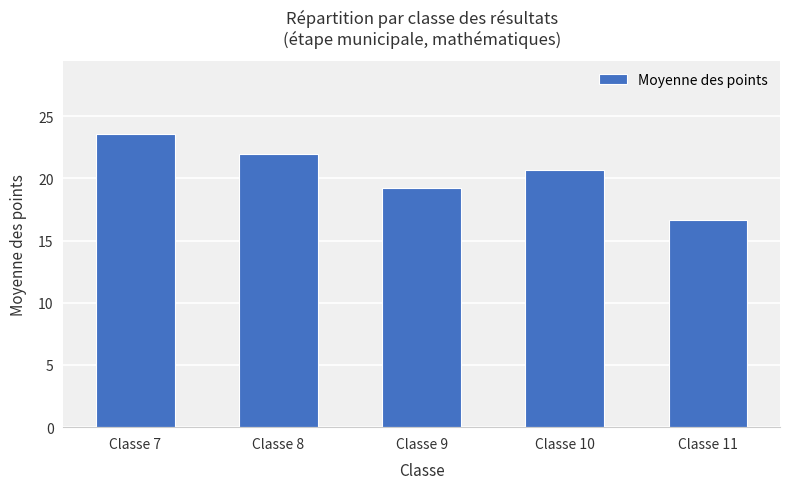

What is the difference between the maximum and minimum values?

6.9